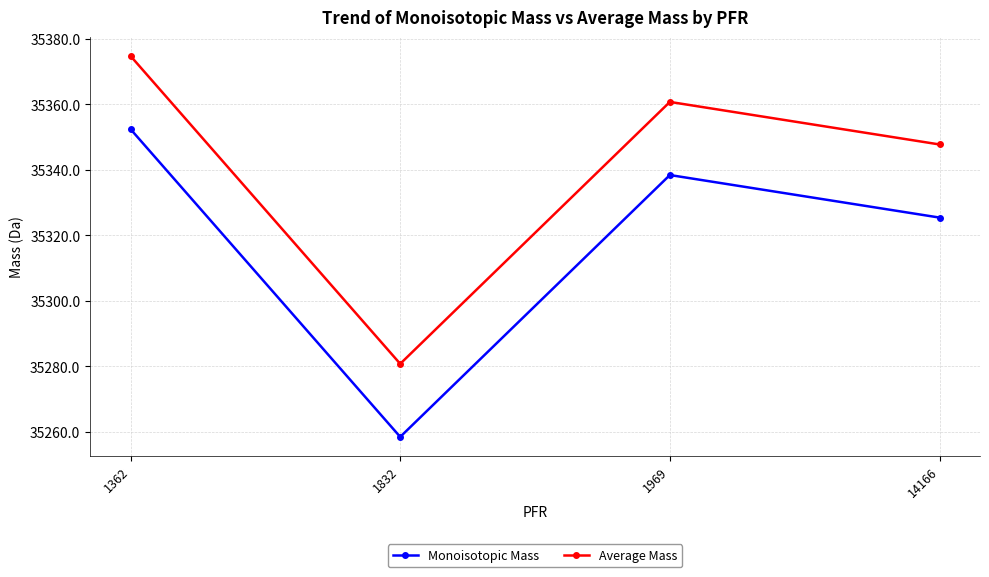

Between 1362 and 1832, which series saw the biggest shift?

Average Mass